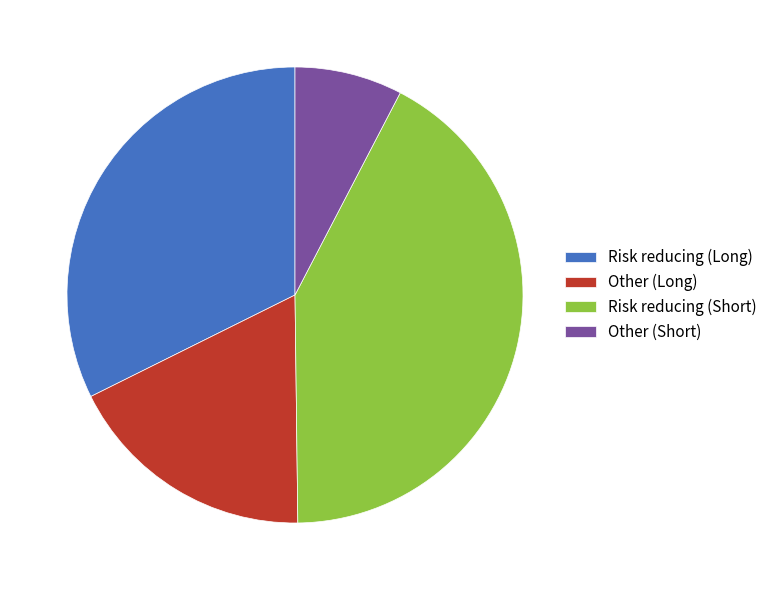

Does any single category account for the majority?

No